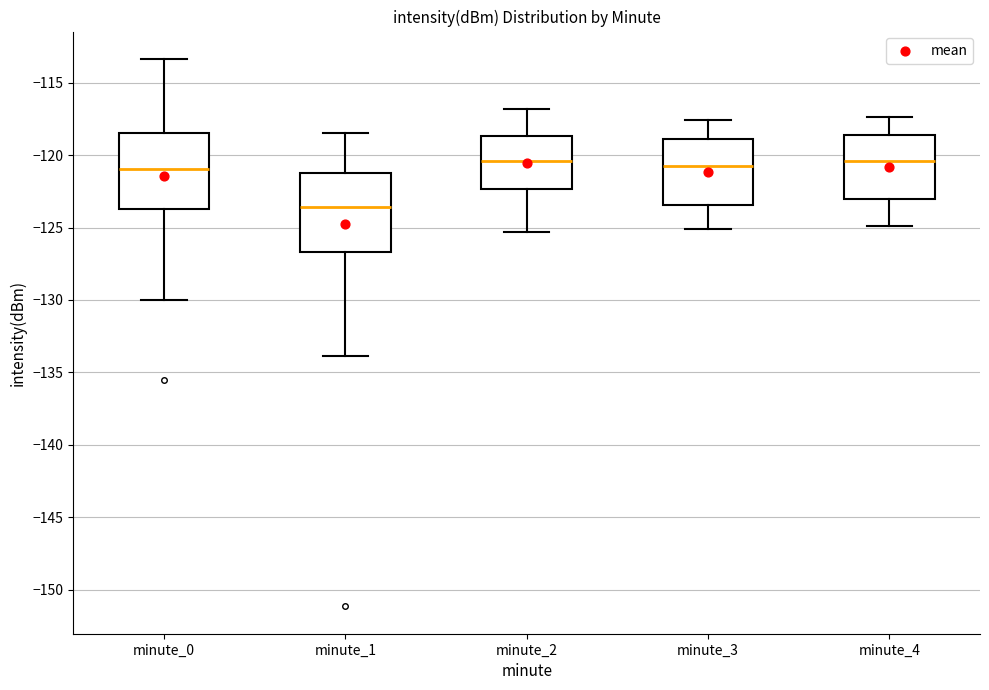

Reading left to right, read every box against the y-axis: the position of its median line, the range the box covers, and the ends of its whiskers. The values are not printed on the chart, so give them approximately, as read against the axis.

minute_0: median -121.0, box -123.5 to -118.5, whiskers -130.0 to -113.5
minute_1: median -123.5, box -126.5 to -121.0, whiskers -134.0 to -118.5
minute_2: median -120.5, box -122.5 to -118.5, whiskers -125.5 to -117.0
minute_3: median -120.5, box -123.5 to -119.0, whiskers -125.0 to -117.5
minute_4: median -120.5, box -123.0 to -118.5, whiskers -125.0 to -117.5